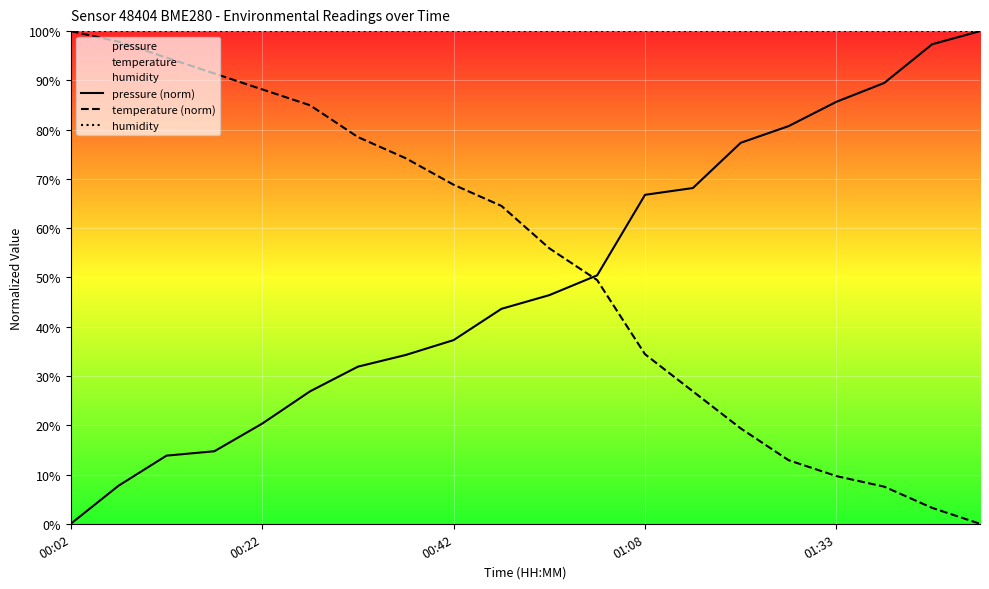

Which series has the largest total across all categories?

humidity